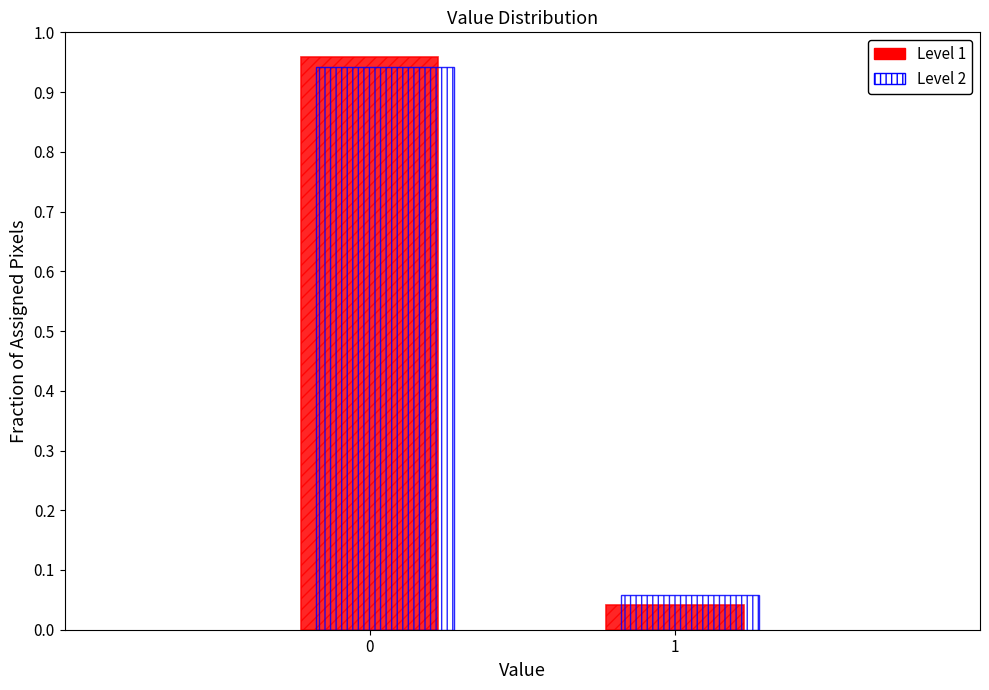

What is the average value of the Level 1 series?

0.5